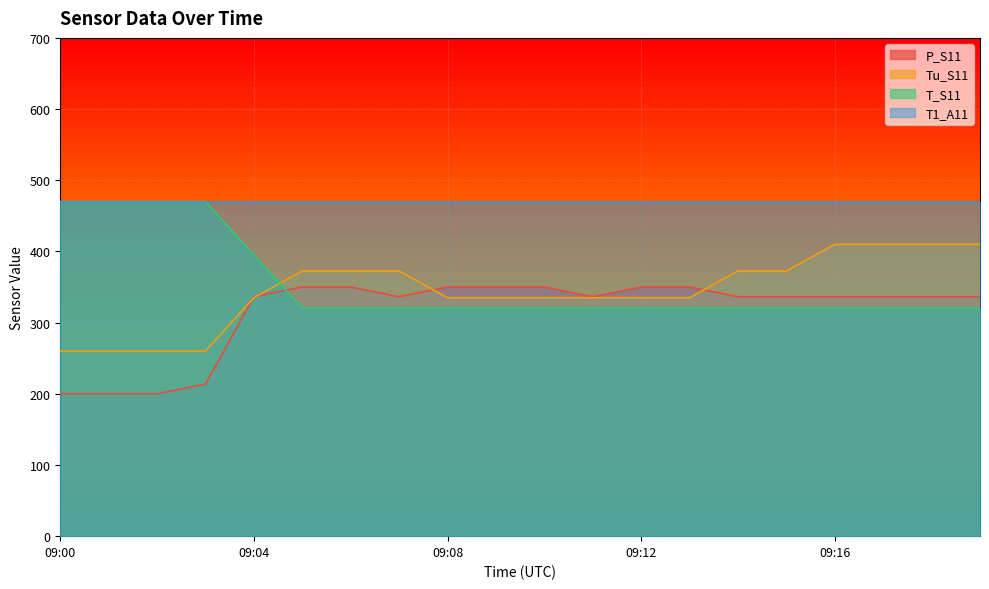

Is the value of P_S11 at 09:00 greater than the value of Tu_S11 at 09:03?

No